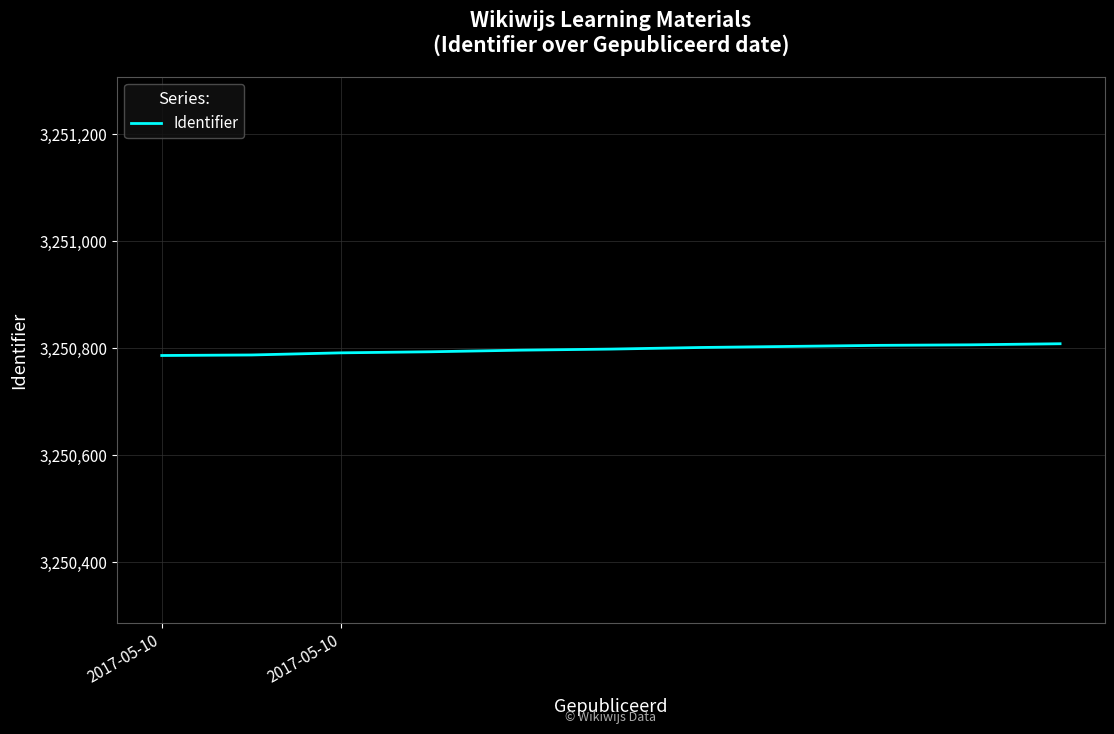

What is the minimum value shown in the chart?

3250786